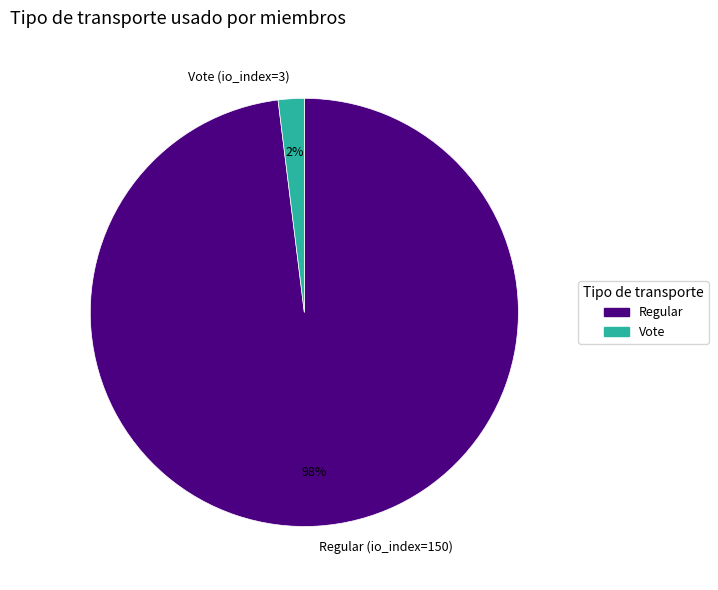

Between Regular (io_index=150) and Vote (io_index=3), which is larger?

Regular (io_index=150)